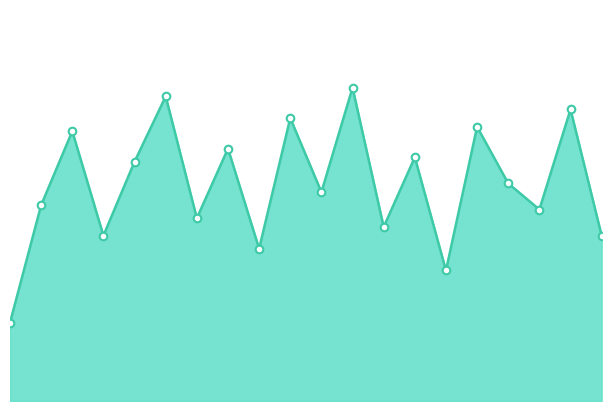

Does the chart have visible grid lines?

No